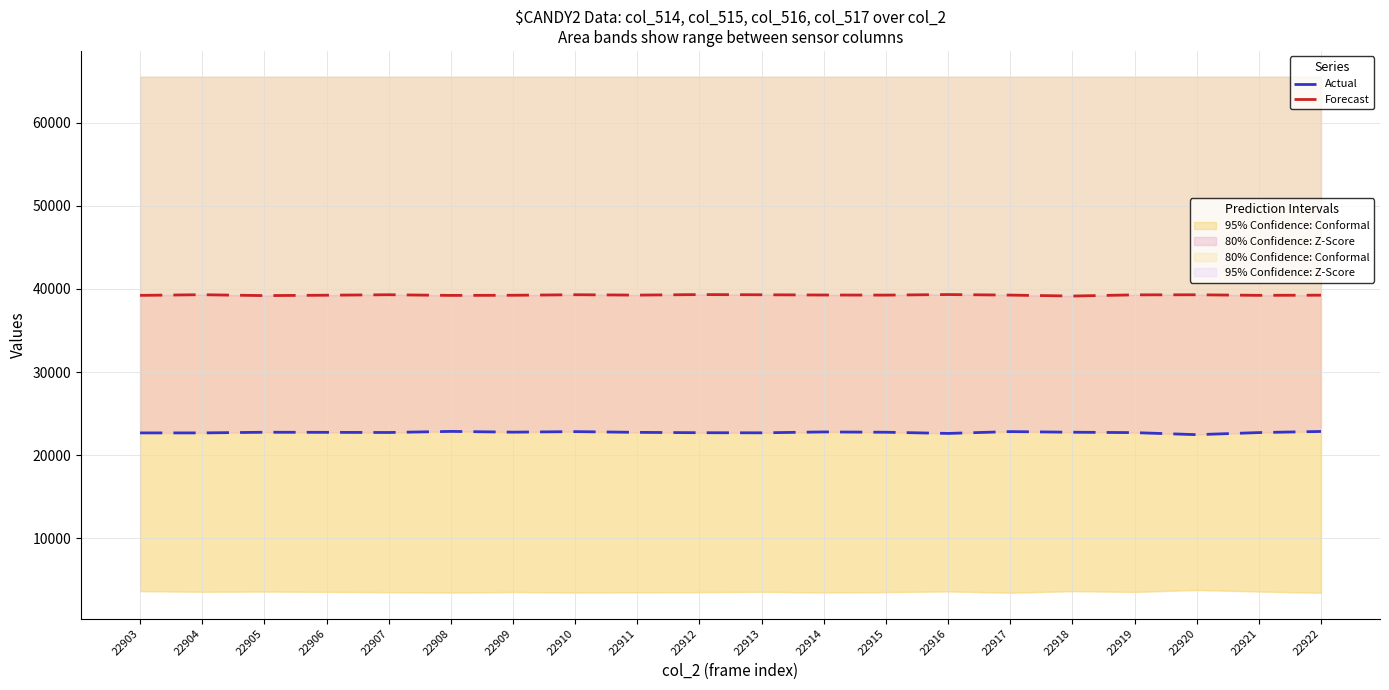

How many series are shown in this chart?

2